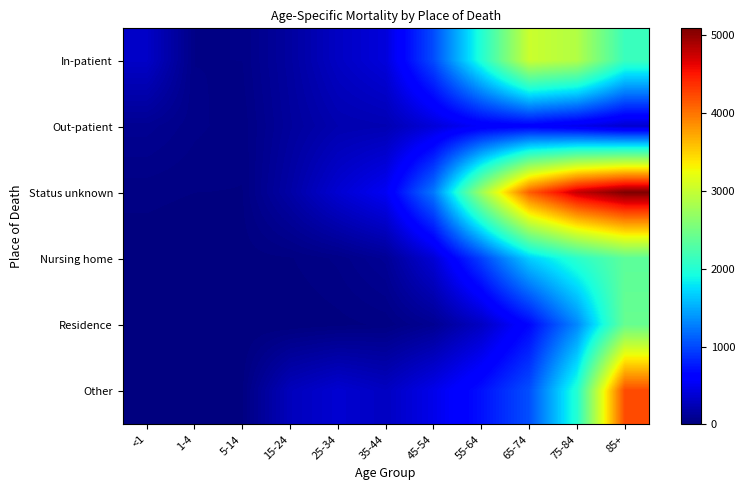

At 55-64, list the series in order from smallest to largest.

Residence, Out-patient, Other, Nursing home, In-patient, Status unknown